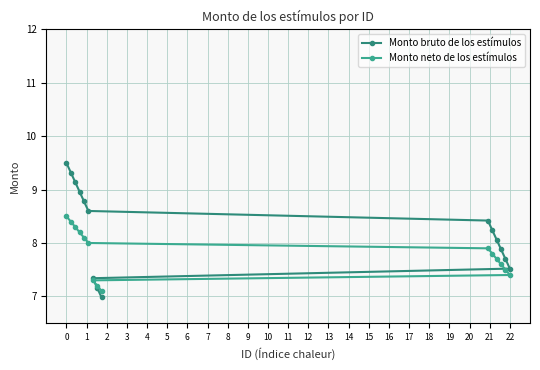

What is the value of the Monto neto de los estímulos point at the 8th from the left?

7.8